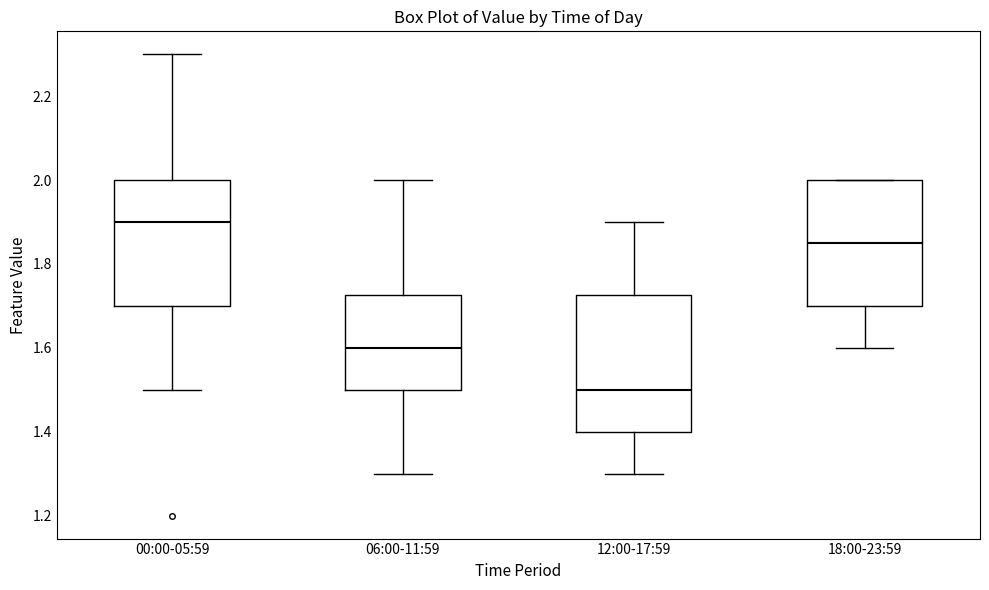

Which box is the tallest, from its lower edge to its upper edge?

12:00-17:59